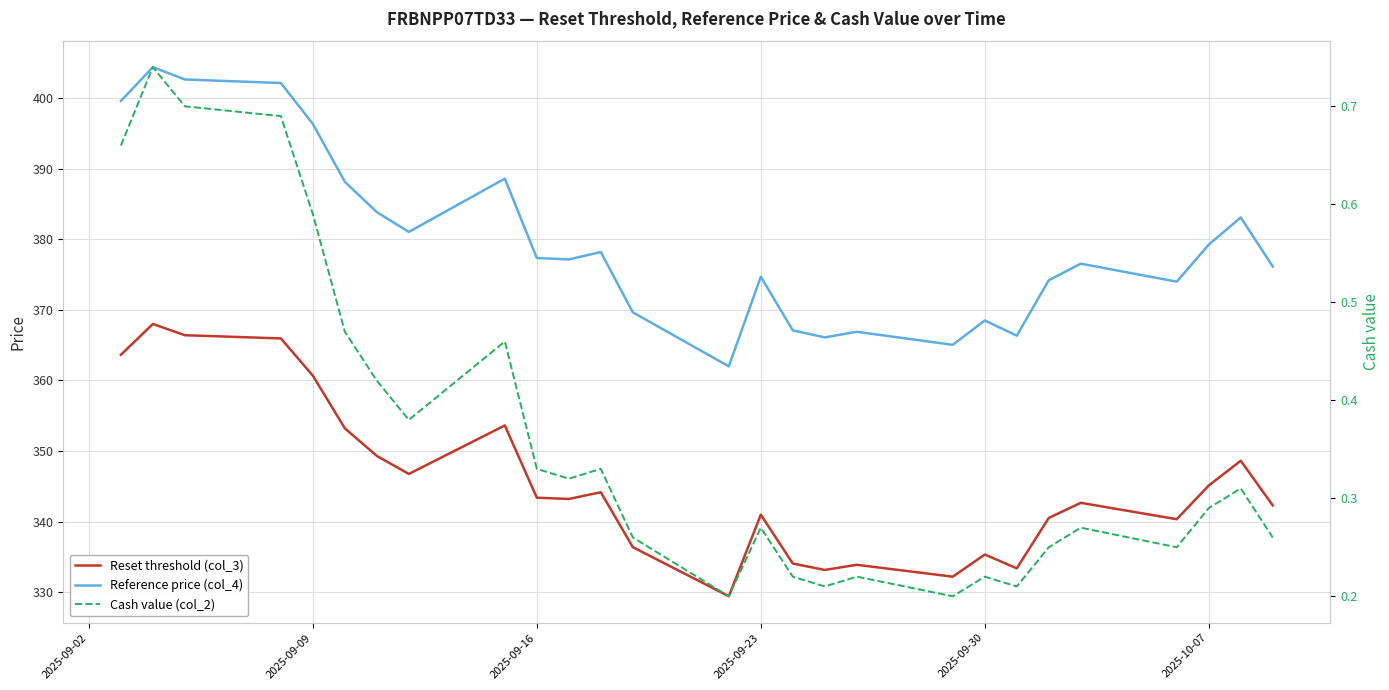

Is the value of Reset threshold (col_3) at 12 greater than the value of Reference price (col_4) at 2025-09-16?

No